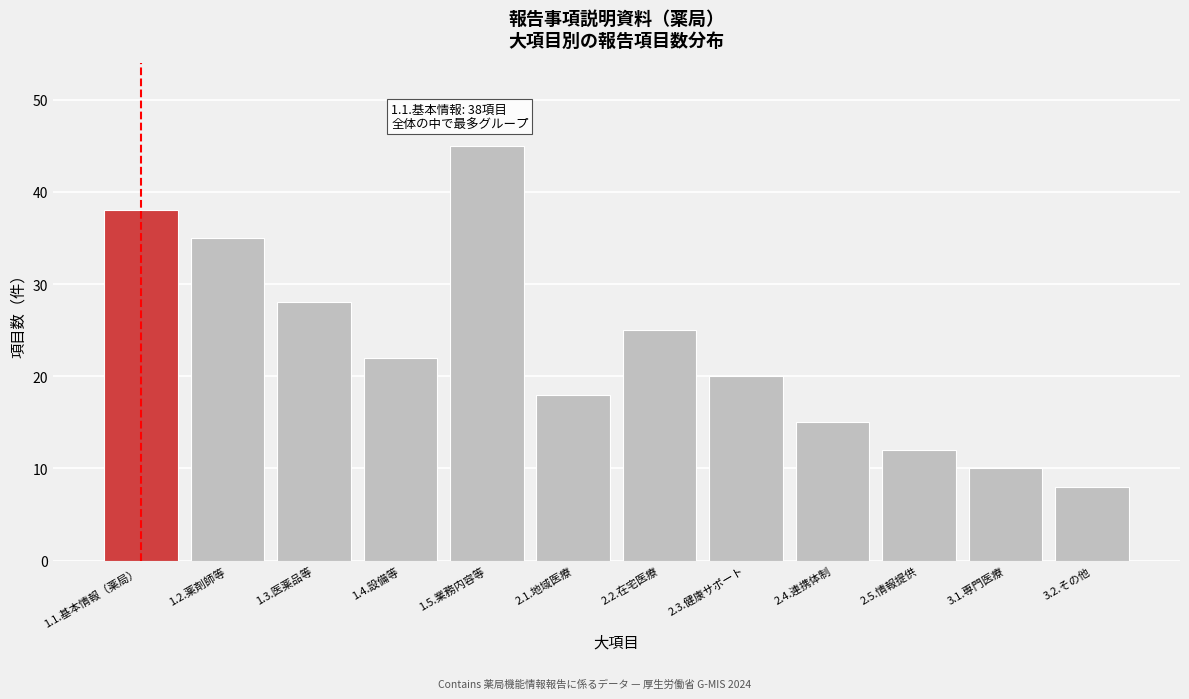

Reading left to right, transcribe all the data shown in this chart.

38	35	28	22	45	18	25	20	15	12	10	8